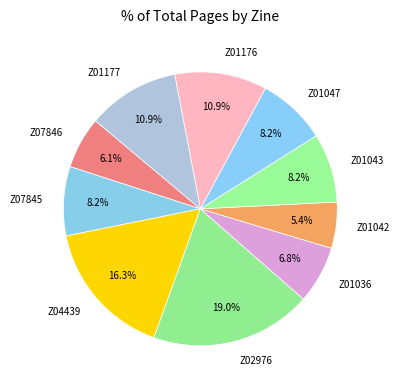

Is it true that Z07846 is 6% of the pie?

True